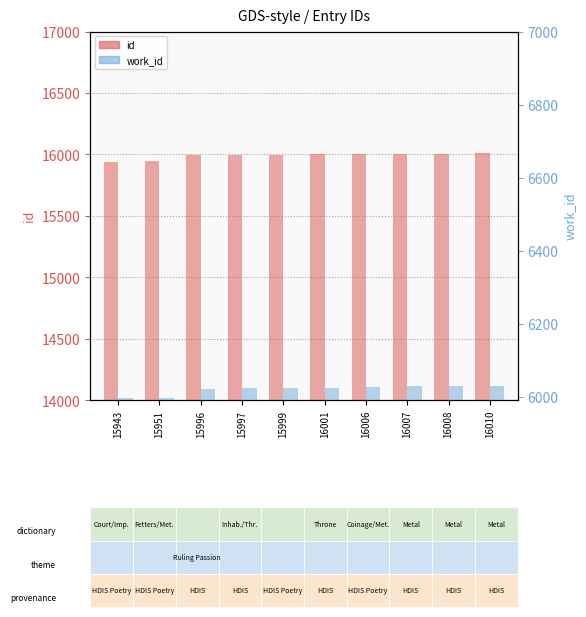

At 16006, list the series in order from largest to smallest.

id, work_id